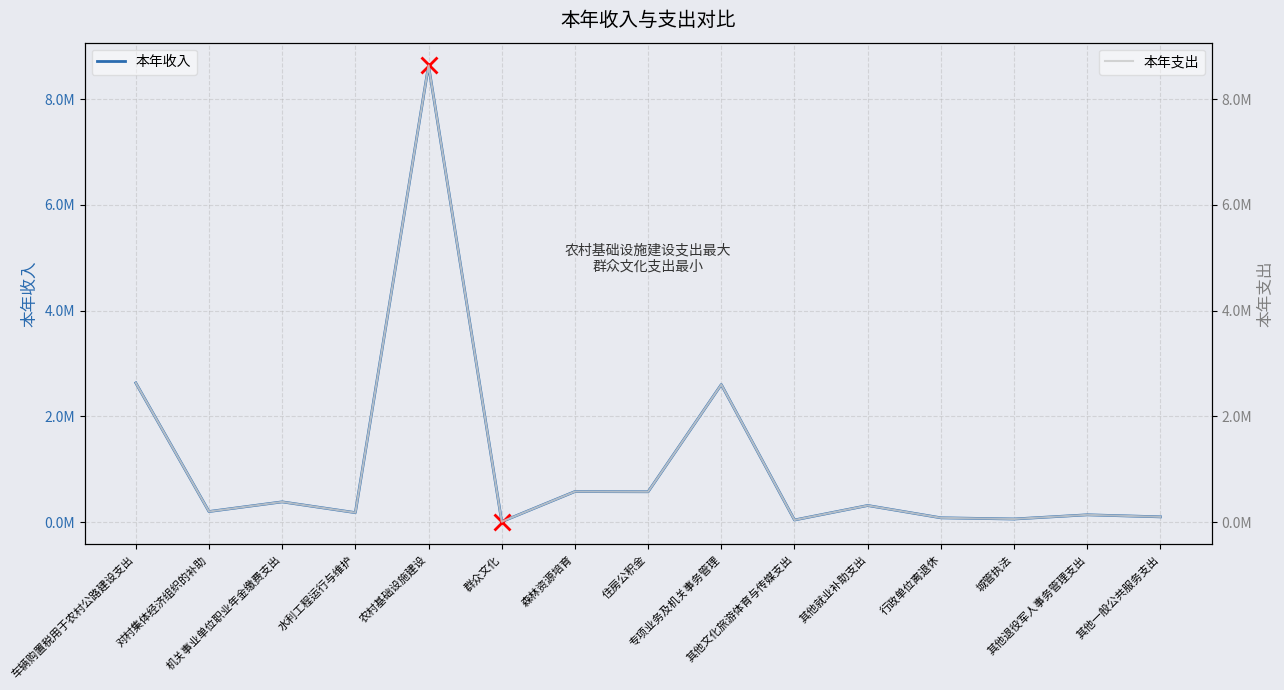

Which series has the widest spread of values?

本年收入